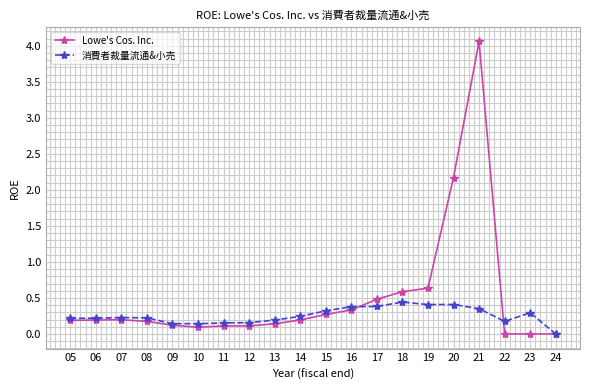

Which series has the widest spread of values?

Lowe's Cos. Inc.